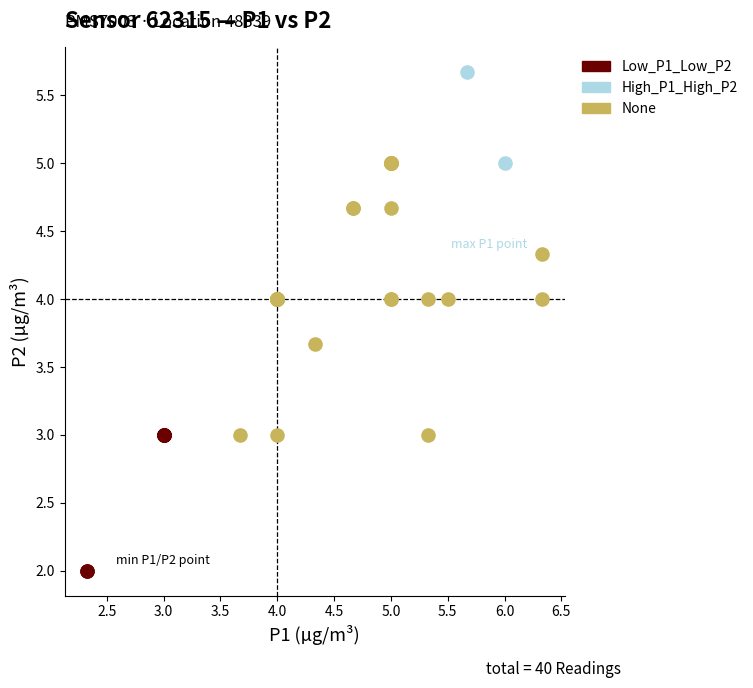

Which series reaches the maximum Y coordinate?

High_P1_High_P2